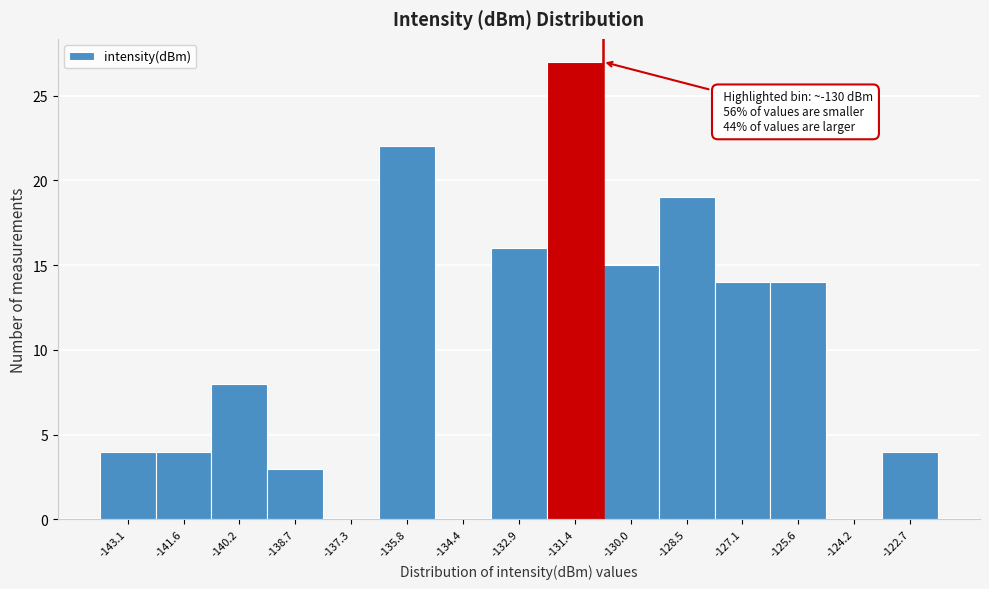

Reading left to right, transcribe all the data shown in this chart.

-143.1=4	-141.6=4	-140.2=8	-138.7=3	-137.3=0	-135.8=22	-134.4=0	-132.9=16	-131.4=27	-130.0=15	-128.5=19	-127.1=14	-125.6=14	-124.2=0	-122.7=4